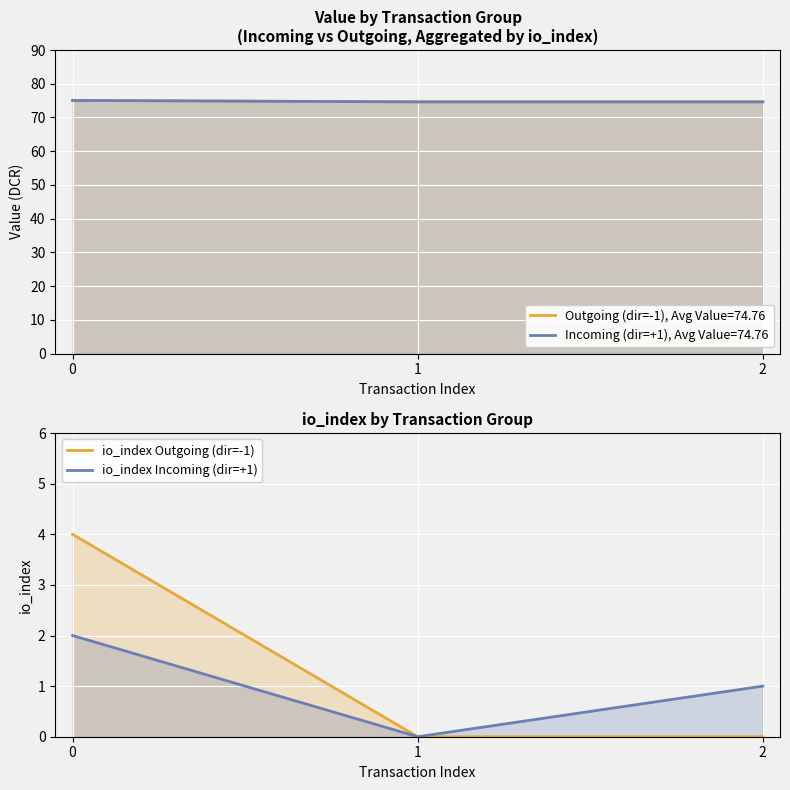

What is the sum of all io_index Outgoing (dir=-1) values?

4